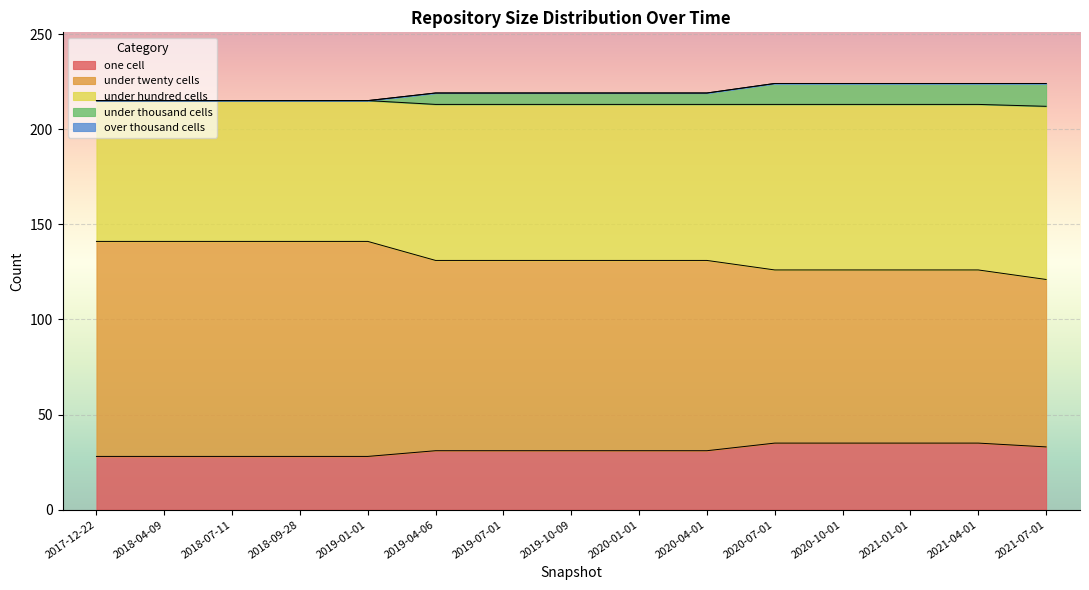

Which series changed the most between 2019-04-06 and 2021-07-01?

under_twenty_cells